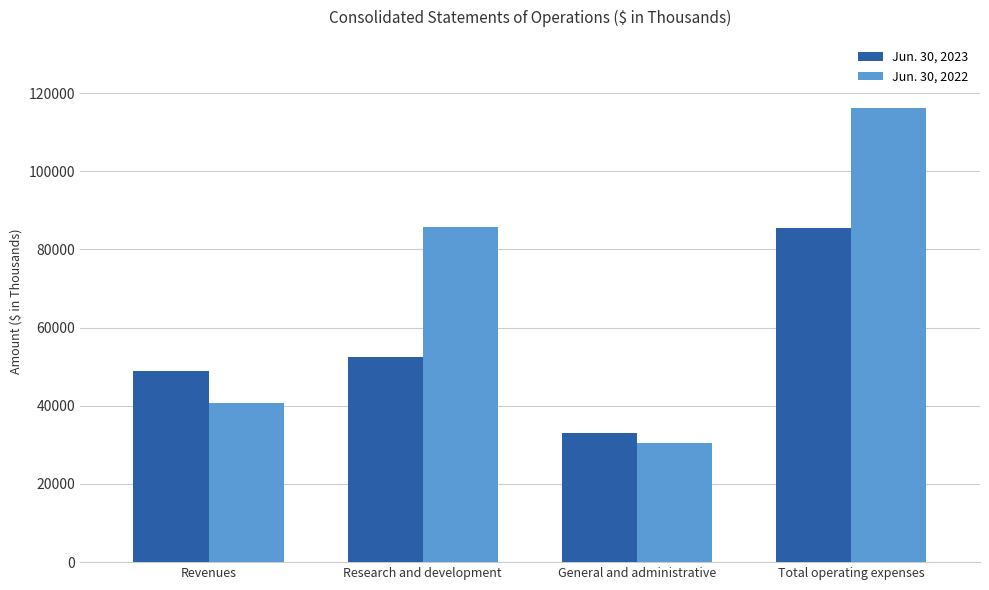

What are all the series names shown in the legend?

Jun. 30, 2023, Jun. 30, 2022